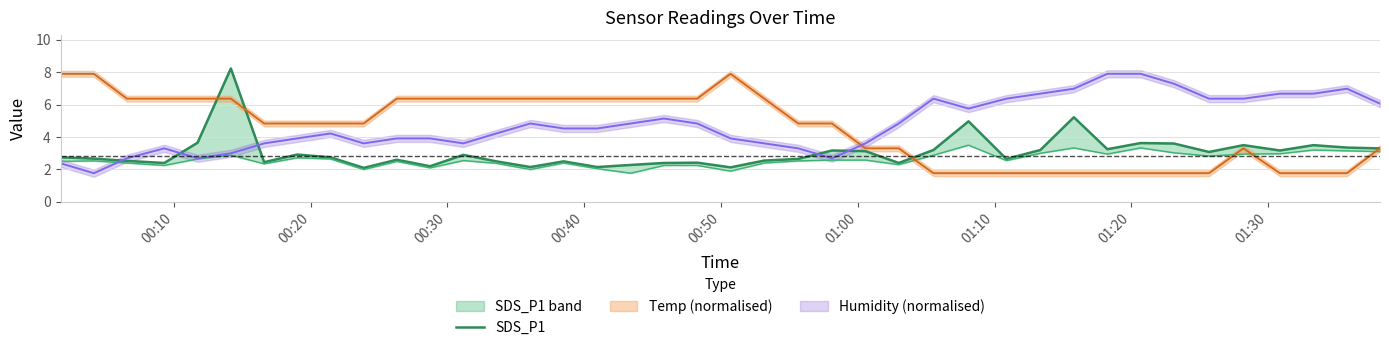

What is the average value?

3.1